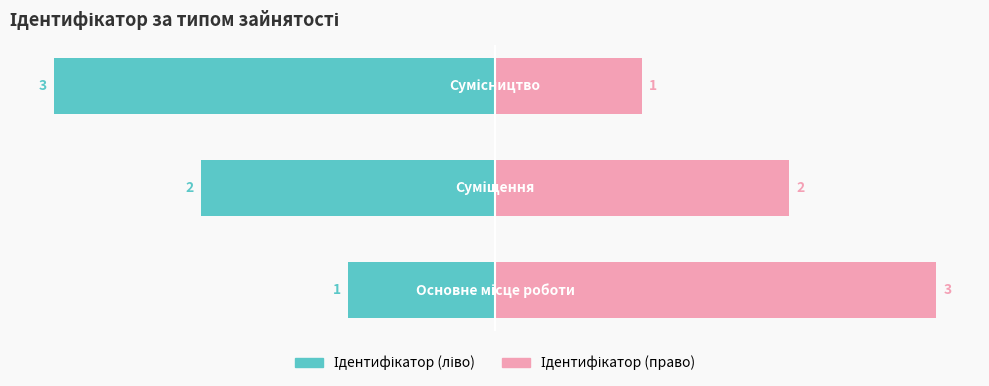

Which series has the largest total across all categories?

Ідентифікатор (право)